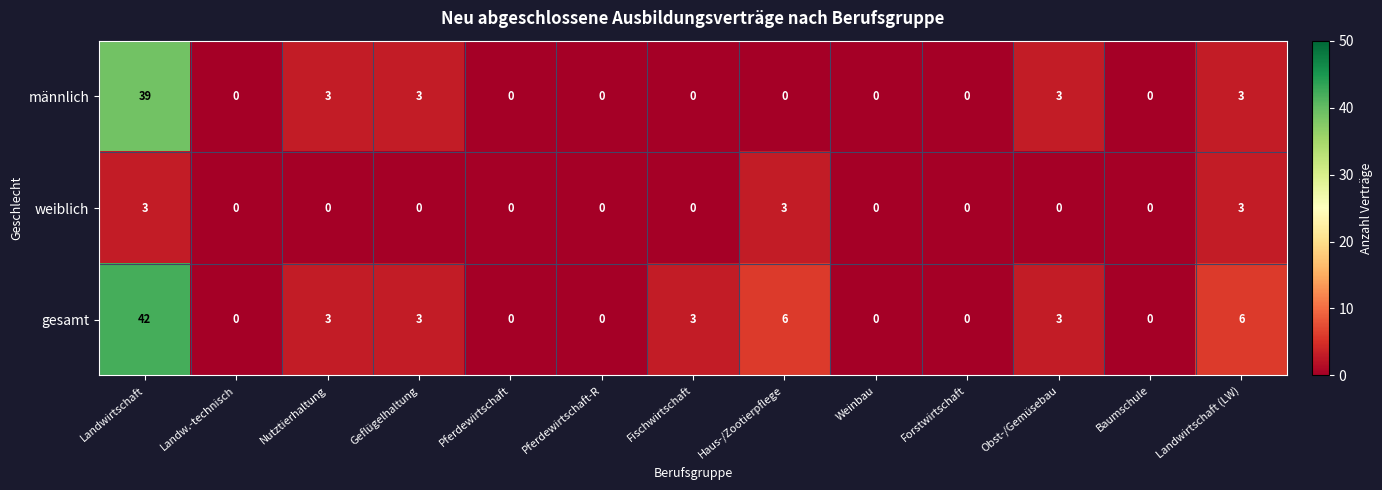

What is the sum of the weiblich values at Pferdewirtschaft and Landwirtschaft?

3